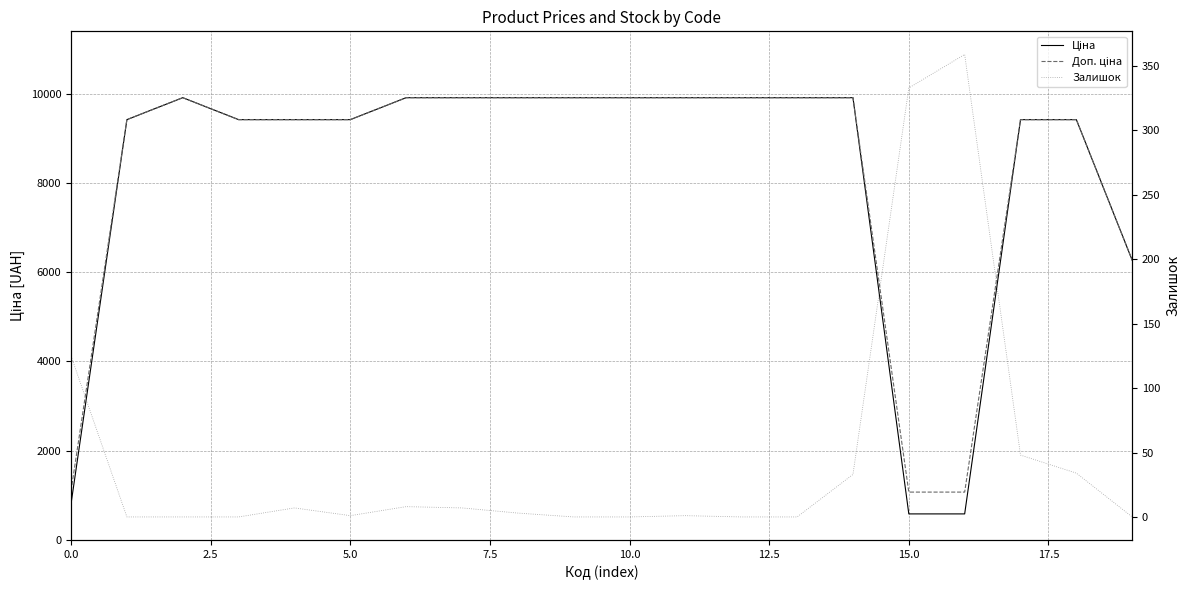

What position from the right is 12?

8